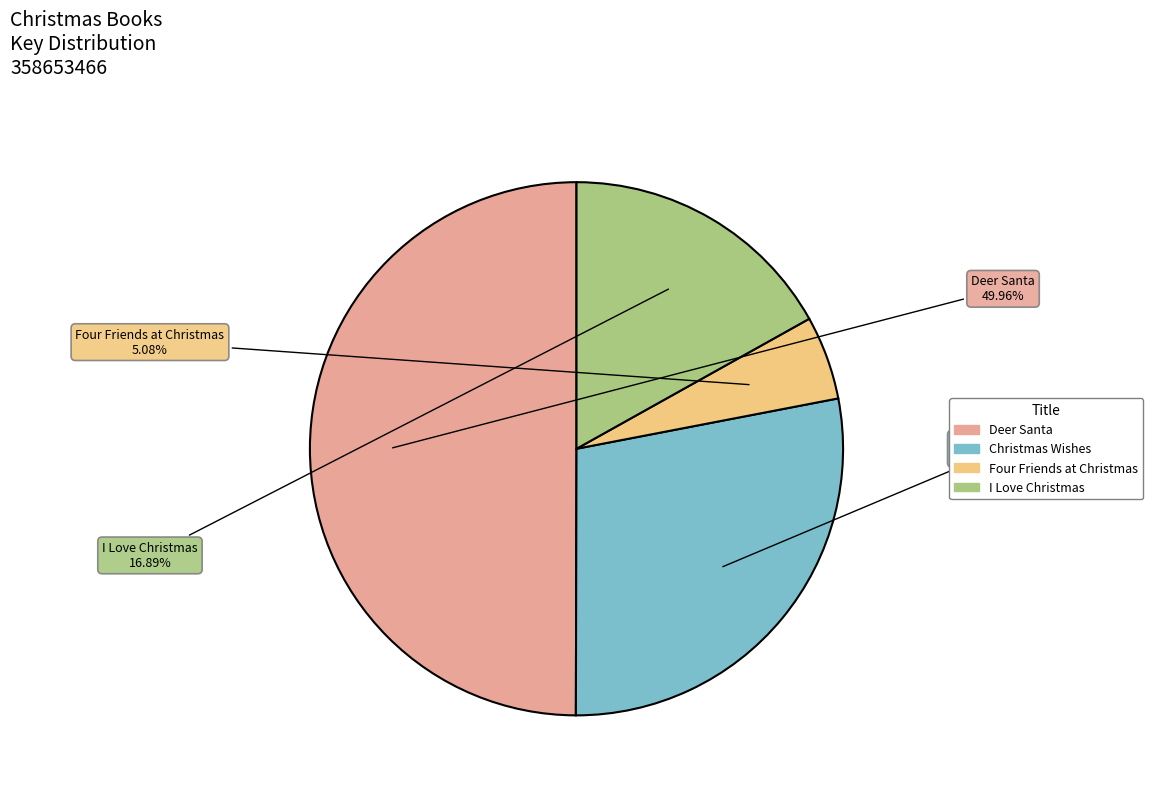

How many segments does this pie chart have?

4